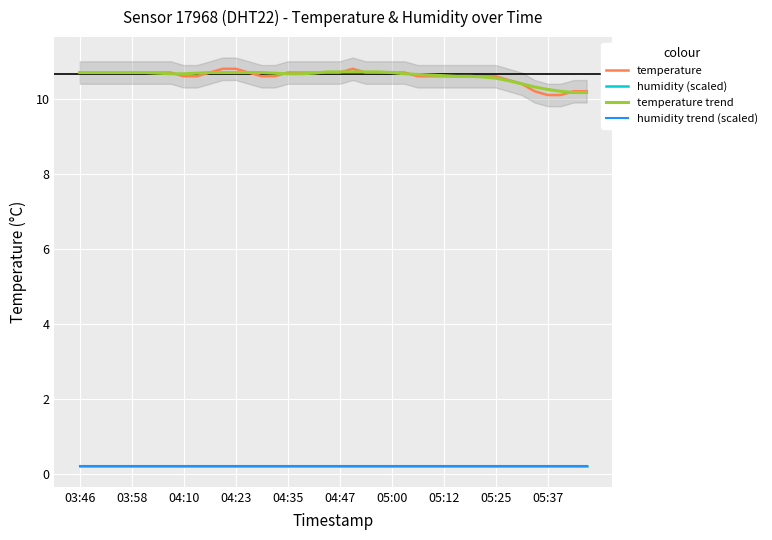

Reading right to left, list all the values displayed in this chart.

temperature: 10.2	10.2	10.1	10.1	10.2	10.4	10.5	10.6	10.6	10.6	10.6	10.6	10.6	10.6	10.7	10.7	10.7	10.7	10.8	10.7	10.7	10.7	10.7	10.7	10.6	10.6	10.7	10.8	10.8	10.7	10.6	10.6	10.7	10.7	10.7	10.7	10.7	10.7	10.7	10.7
humidity (scaled): 0.2	0.2	0.2	0.2	0.2	0.2	0.2	0.2	0.2	0.2	0.2	0.2	0.2	0.2	0.2	0.2	0.2	0.2	0.2	0.2	0.2	0.2	0.2	0.2	0.2	0.2	0.2	0.2	0.2	0.2	0.2	0.2	0.2	0.2	0.2	0.2	0.2	0.2	0.2	0.2
temperature trend: 10.2	10.2	10.2	10.3	10.3	10.4	10.5	10.6	10.6	10.6	10.6	10.6	10.6	10.7	10.7	10.7	10.7	10.7	10.7	10.7	10.7	10.7	10.7	10.7	10.7	10.7	10.7	10.7	10.7	10.7	10.7	10.7	10.7	10.7	10.7	10.7	10.7	10.7	10.7	10.7
humidity trend (scaled): 0.2	0.2	0.2	0.2	0.2	0.2	0.2	0.2	0.2	0.2	0.2	0.2	0.2	0.2	0.2	0.2	0.2	0.2	0.2	0.2	0.2	0.2	0.2	0.2	0.2	0.2	0.2	0.2	0.2	0.2	0.2	0.2	0.2	0.2	0.2	0.2	0.2	0.2	0.2	0.2